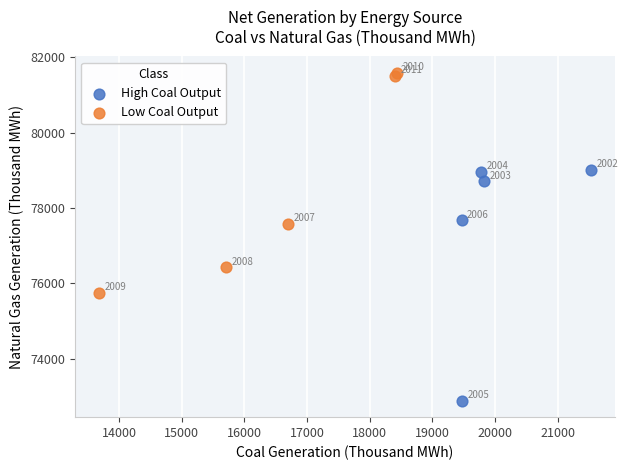

Which series reaches the maximum Y coordinate?

Low Coal Output